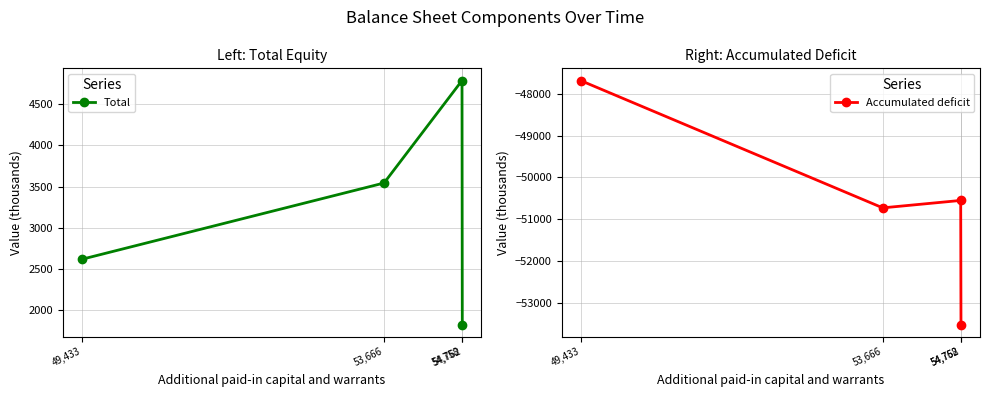

Is it true that Accumulated deficit equals -78739 at 49,433?

False